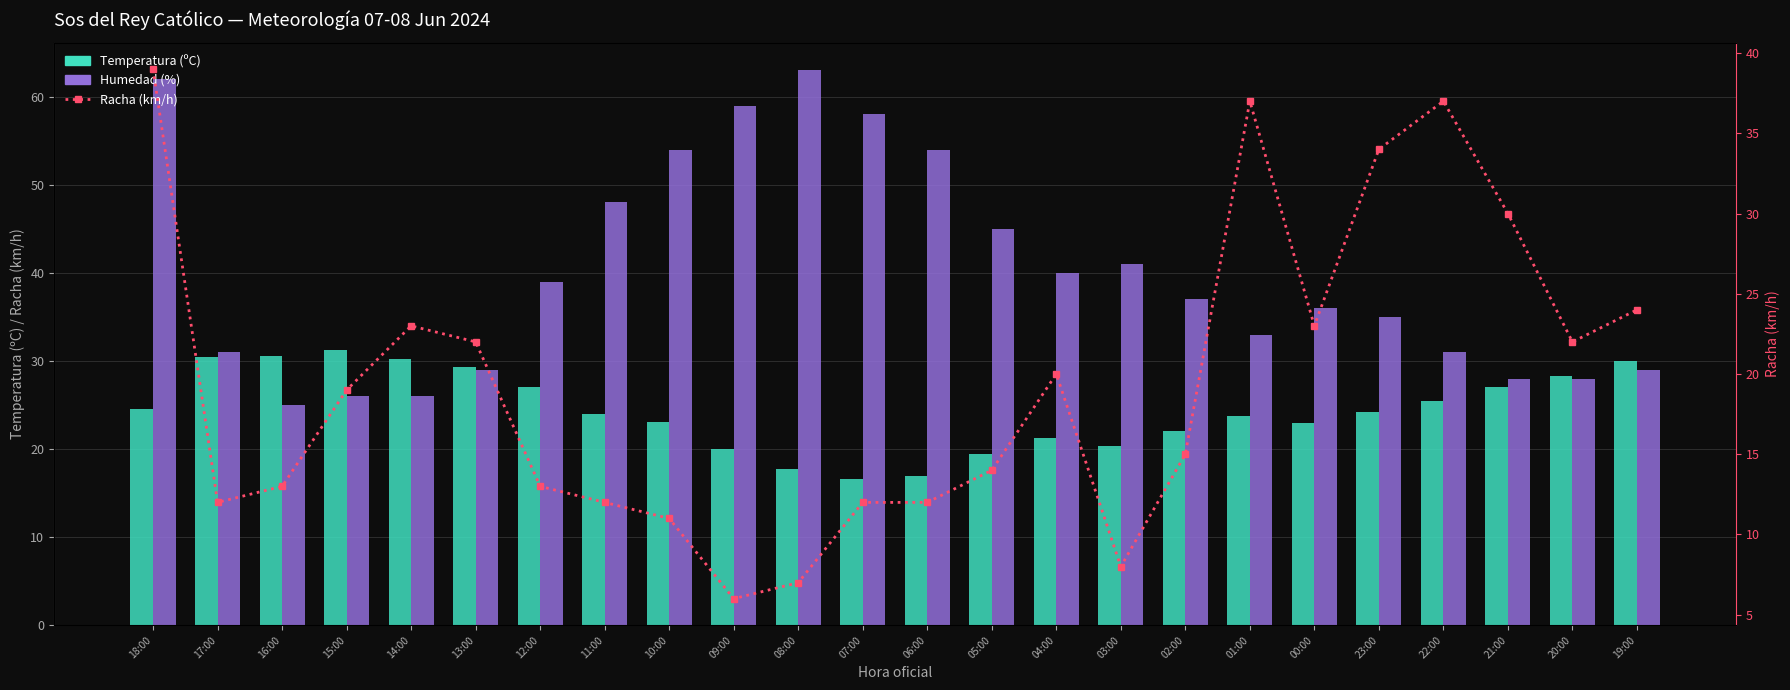

What is the difference between the Humedad (%) values at 07:00 and 19:00?

29.0